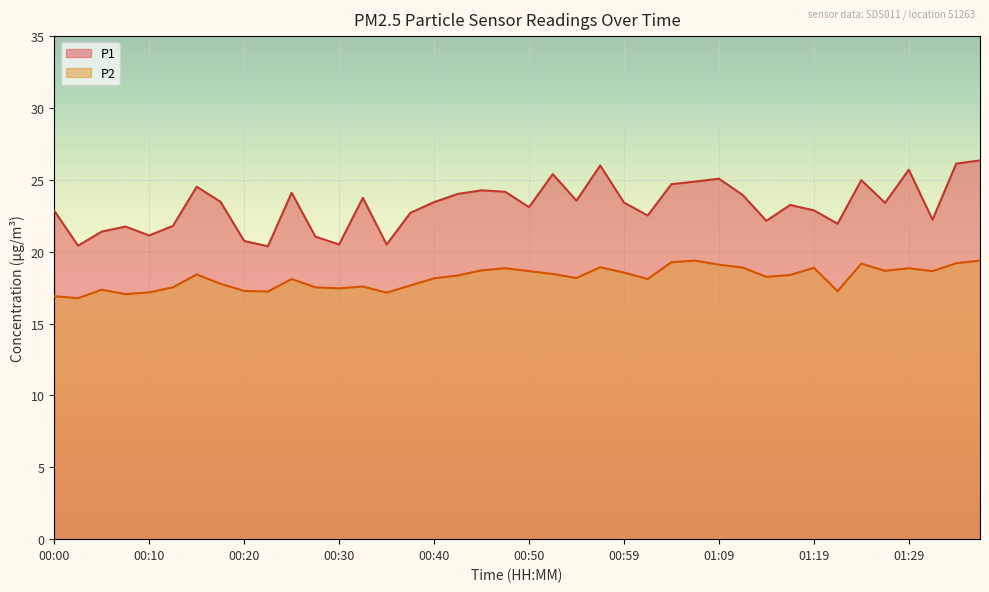

How many interior local valleys does the P2 series have?

11